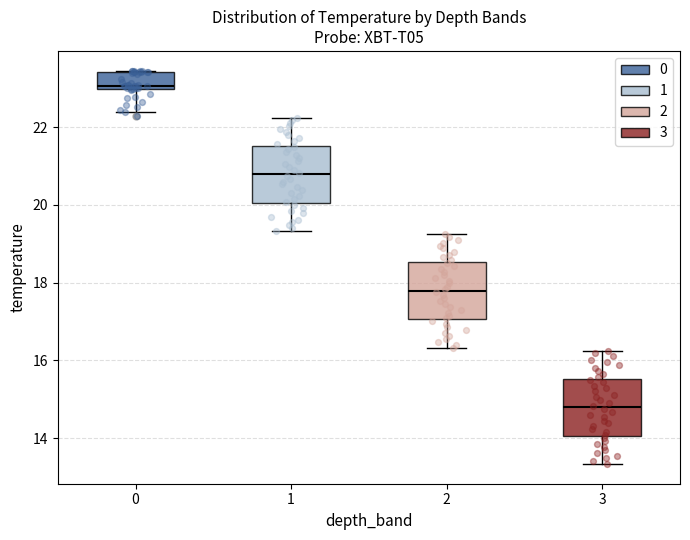

Reading left to right, transcribe this box plot: for each box, give where its median line is, the range the box spans, and where its two whiskers end, as read against the y-axis. The values are not printed on the chart, so give them approximately, as read against the axis.

0: median 23.0 (just above the box's lower edge), box 23.0 to 23.4, whiskers 22.4 to 23.4
1: median 20.8, box 20.0 to 21.6, whiskers 19.4 to 22.2
2: median 17.8, box 17.0 to 18.6, whiskers 16.4 to 19.2
3: median 14.8, box 14.0 to 15.6, whiskers 13.4 to 16.2